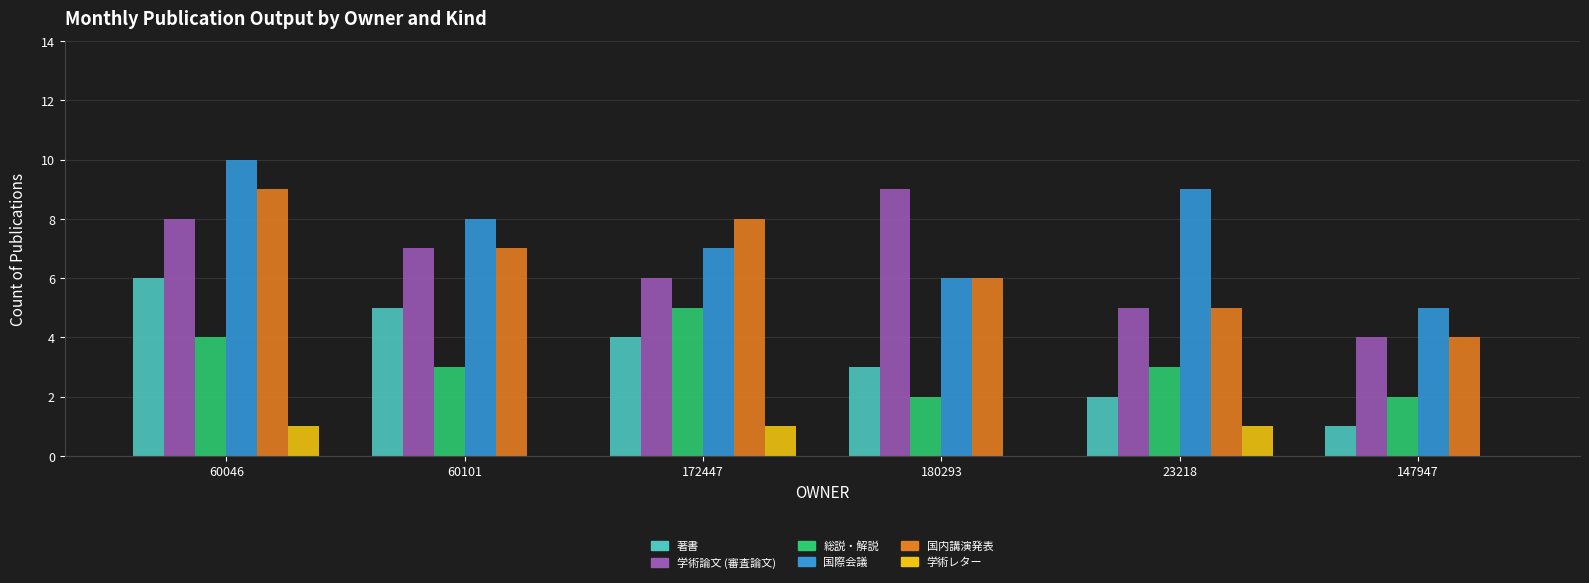

Which series has the largest total across all categories?

国際会議